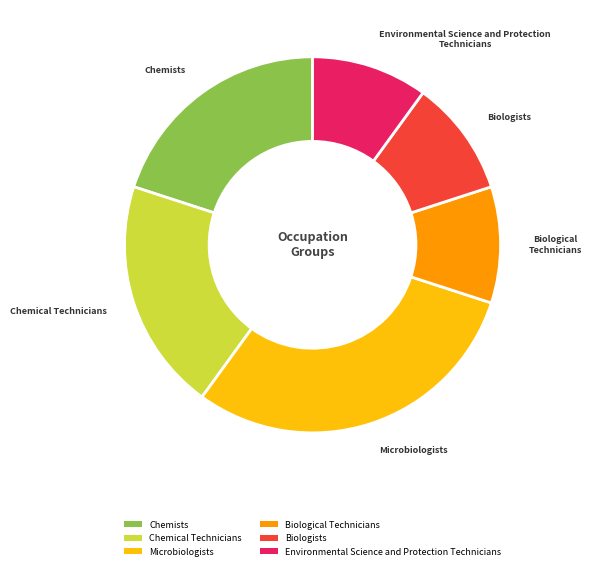

Do Microbiologists and Environmental Science and Protection Technicians together represent more than half of the pie?

No